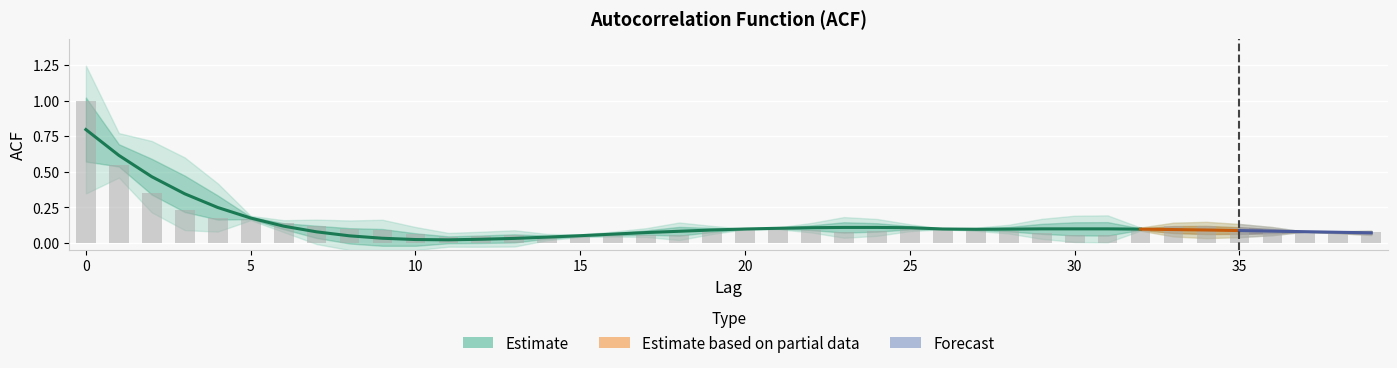

What is the value of the acf_shown bar at the 38th from the left?

0.1